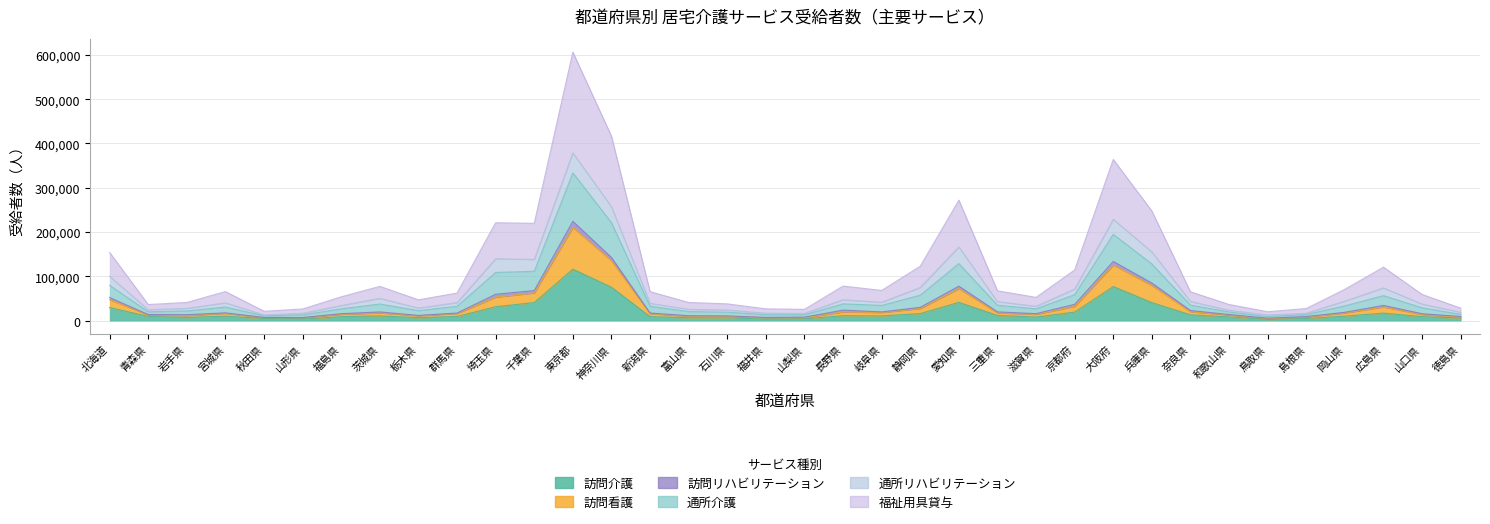

What is the label of the 13th point from the right?

三重県